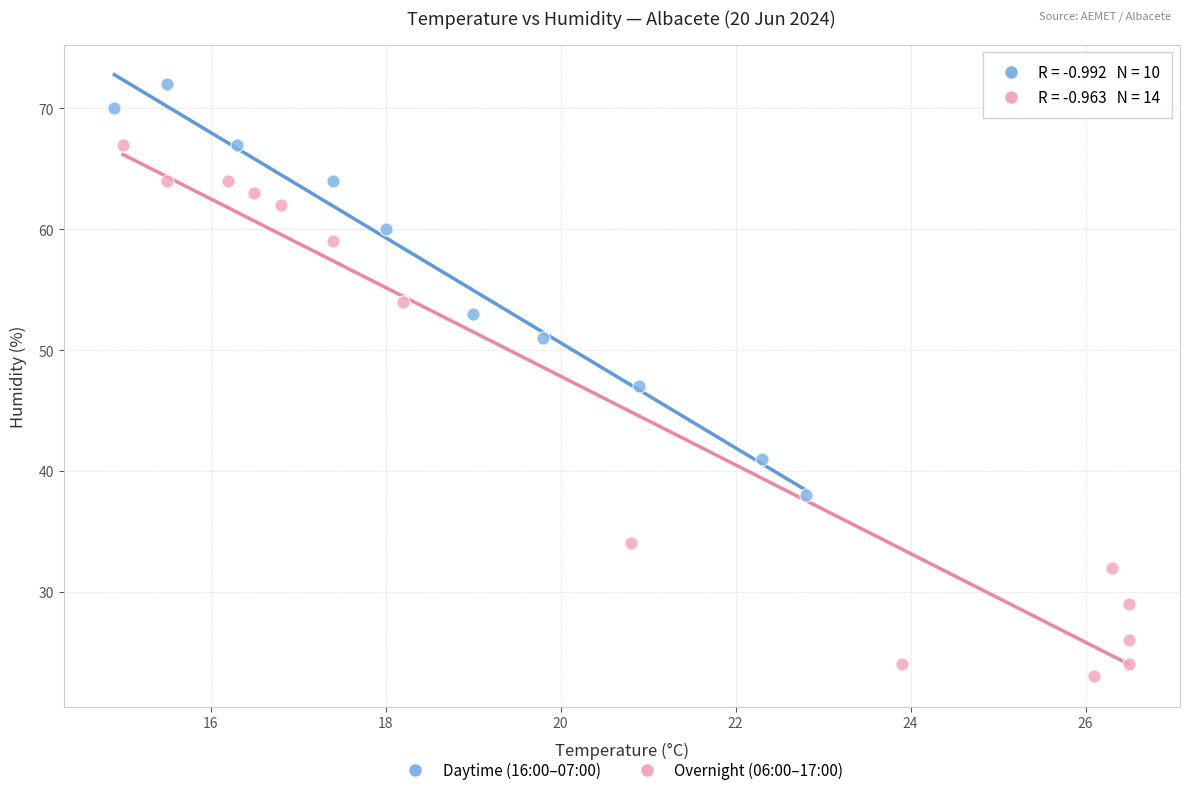

Which series reaches the maximum Y coordinate?

Daytime (16:00–07:00)